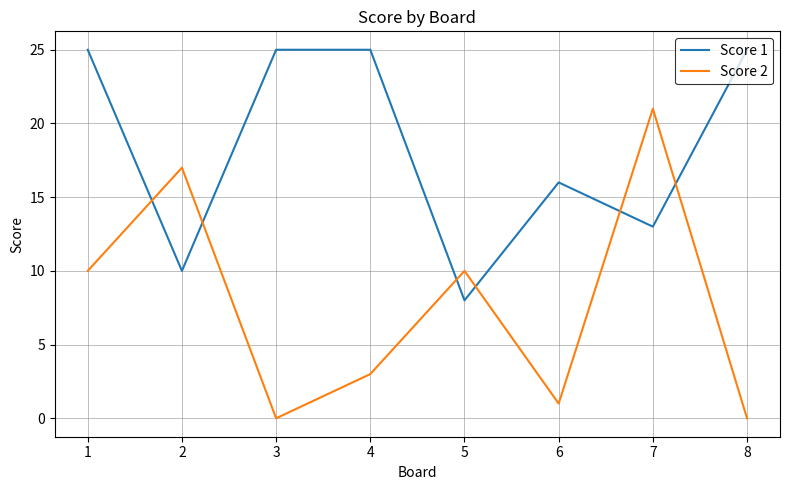

What is the difference between the maximum and minimum values in the Score 1 series?

17